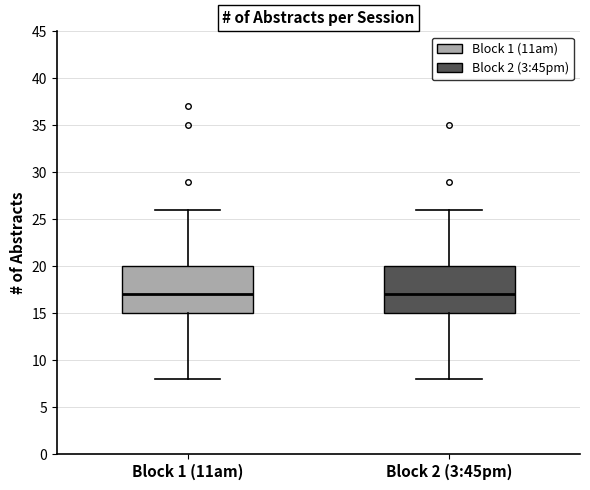

Reading left to right, read every box against the y-axis: the position of its median line, the range the box covers, and the ends of its whiskers. The values are not printed on the chart, so give them approximately, as read against the axis.

Block 1 (11am): median 17, box 15 to 20, whiskers 8 to 26
Block 2 (3:45pm): median 17, box 15 to 20, whiskers 8 to 26